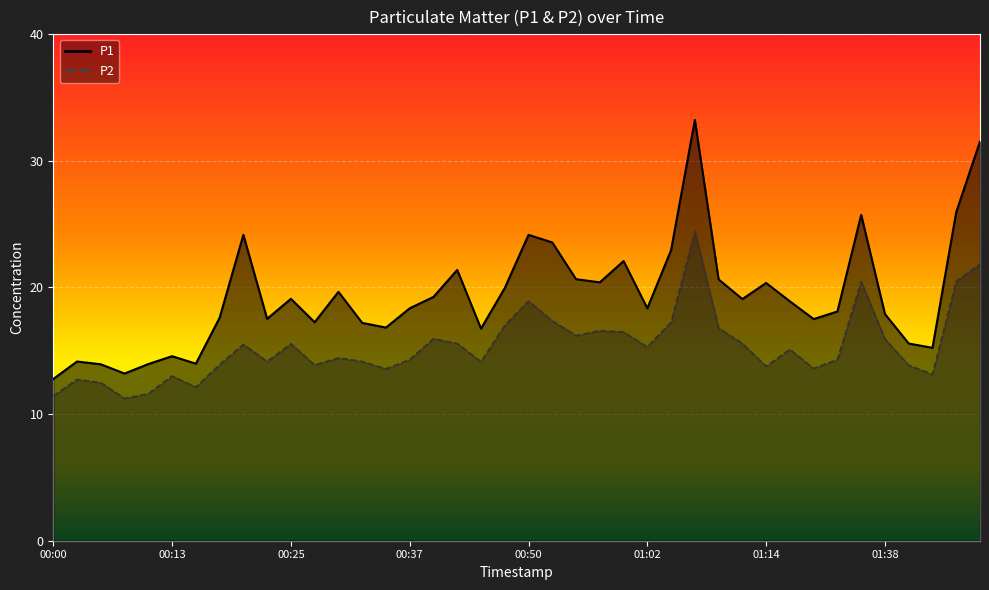

What is the difference between the P2 values at 00:57 and 01:51?

5.3